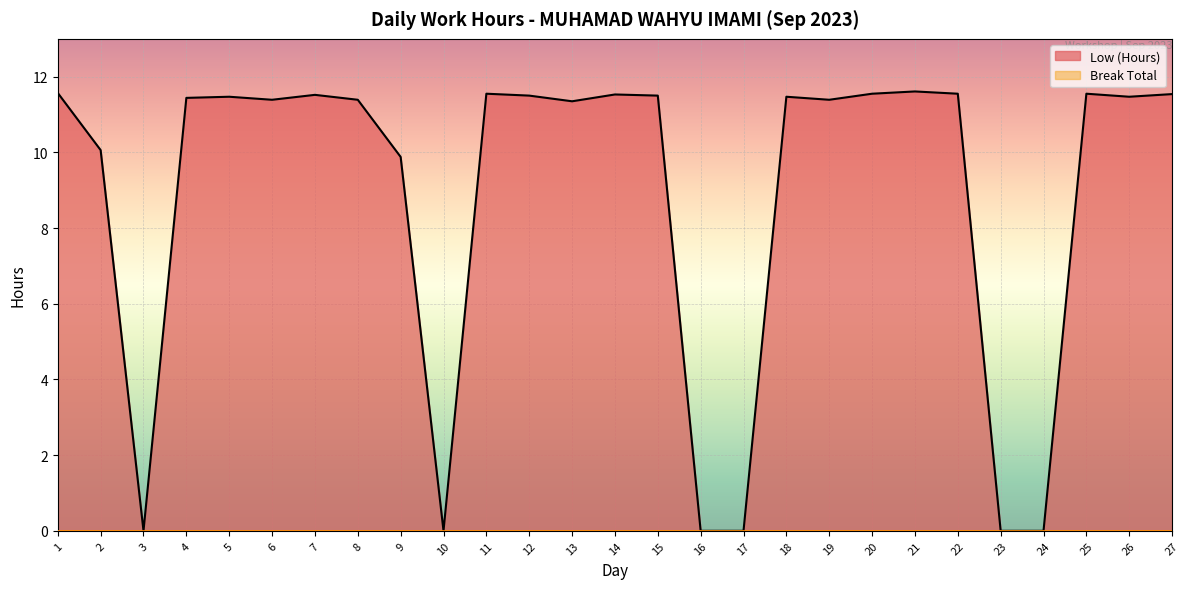

Approximately how many times larger is the value at 13 compared to 4?

1.0